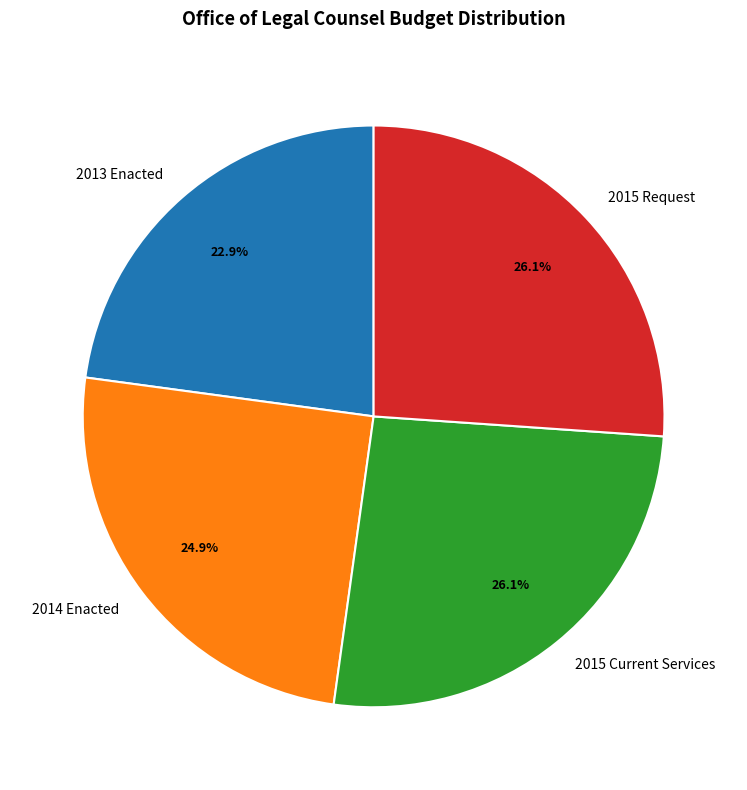

Combined, do 2014 Enacted and 2013 Enacted account for over 50%?

No